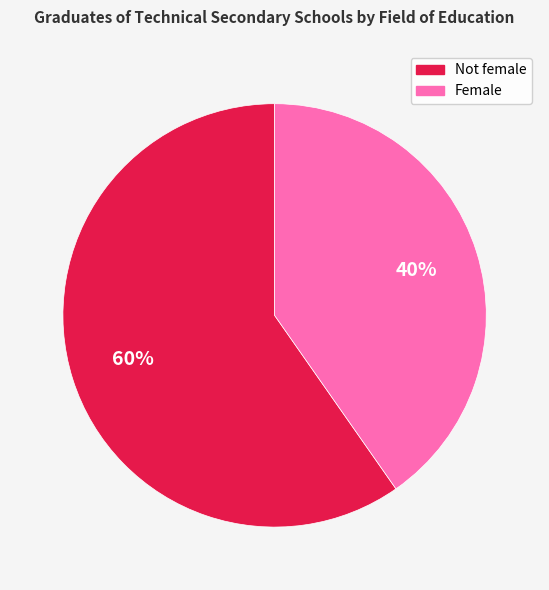

To the nearest percent, what is the average slice percentage?

50%